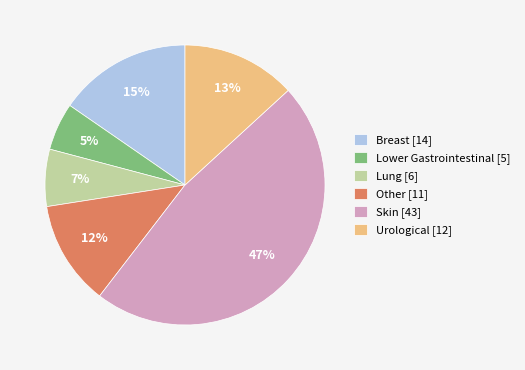

Is the sum of Skin [43] and Lung [6] greater than half?

Yes